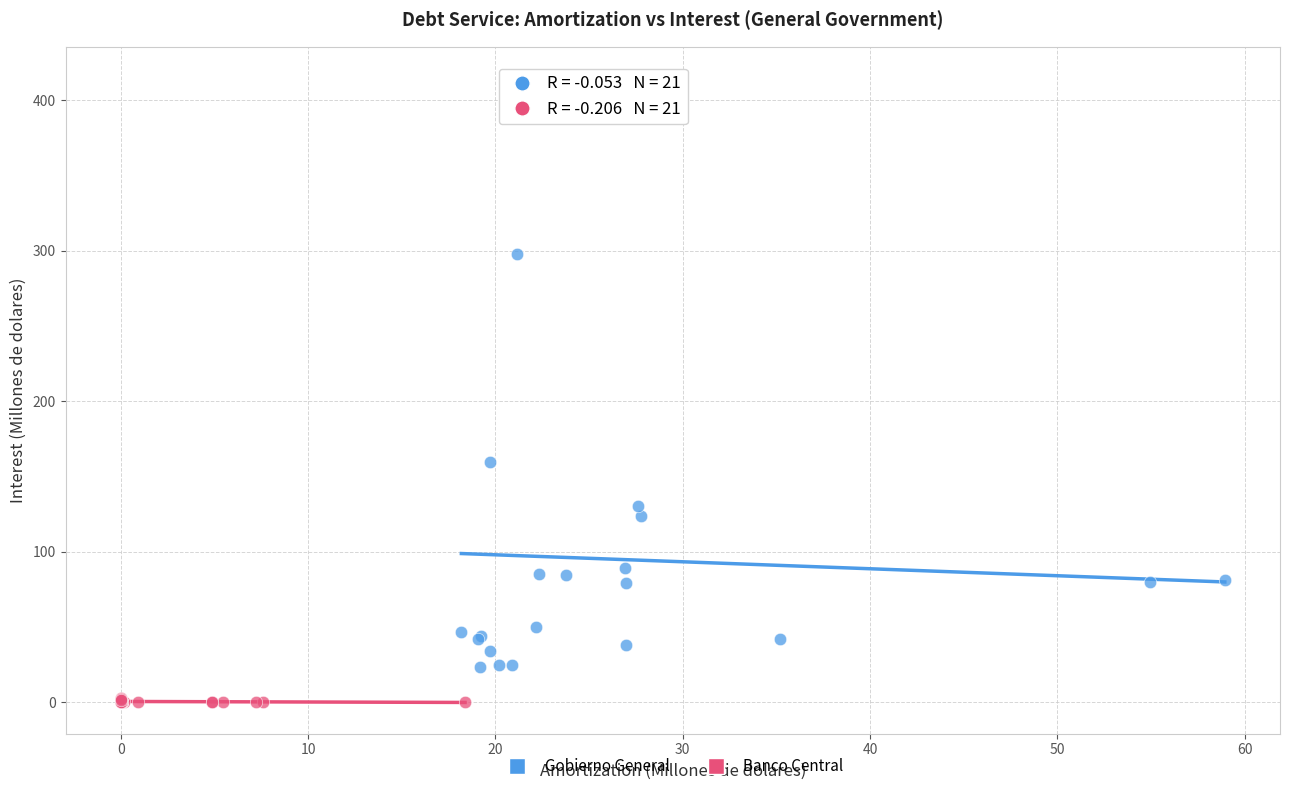

Which series has the largest Y range (max minus min)?

Gobierno General